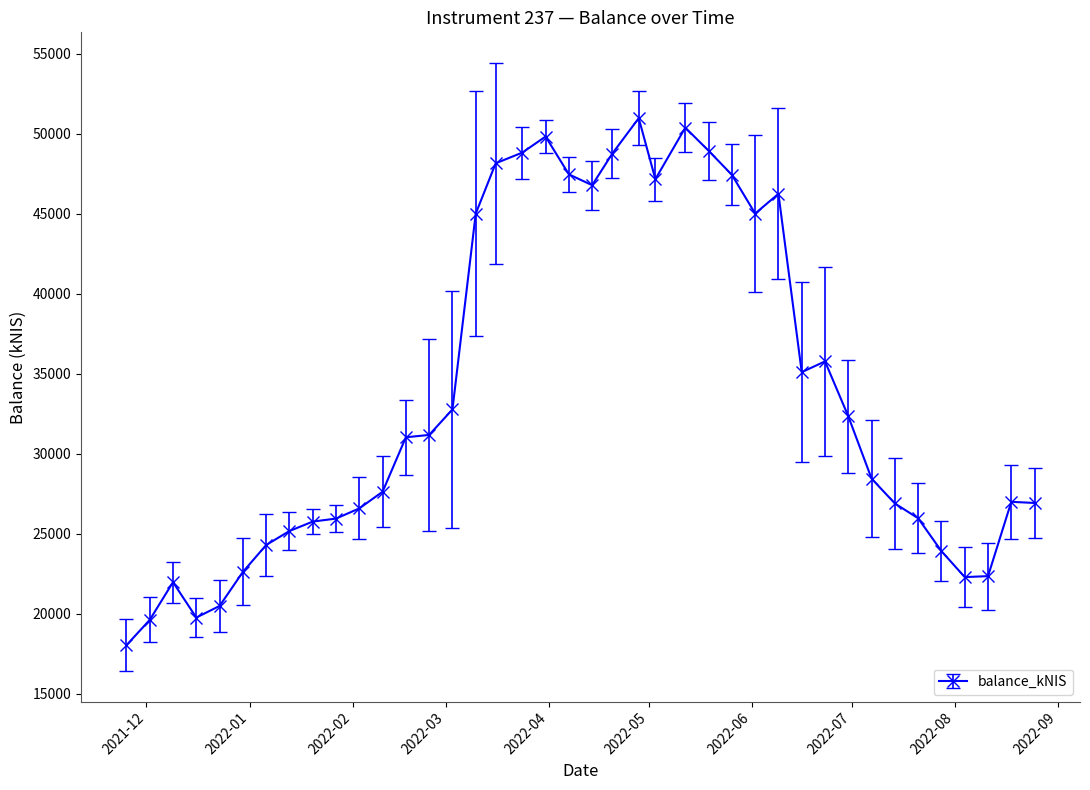

What is the average value?

33767.3